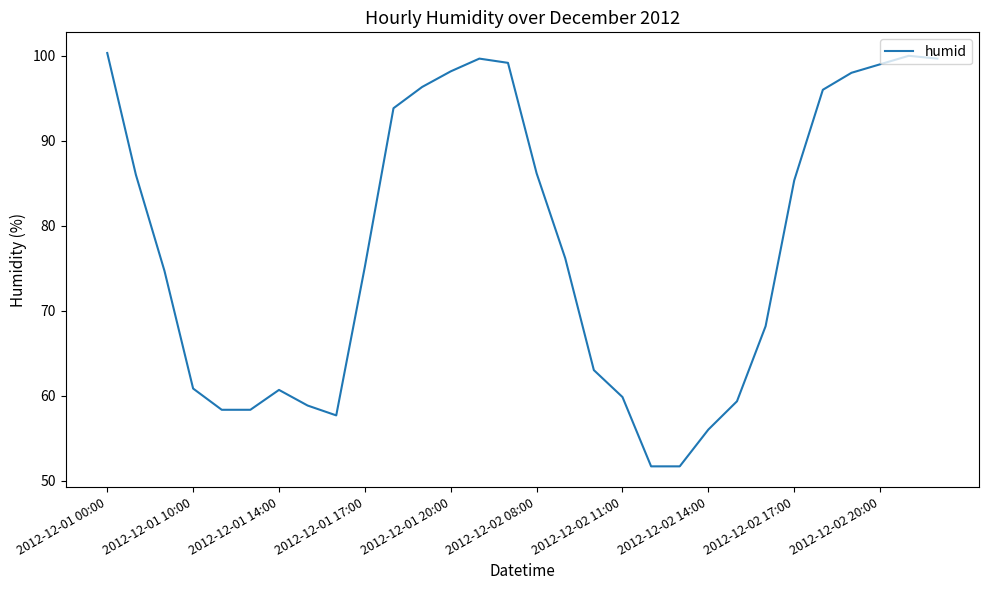

What is the greatest value displayed?

100.3